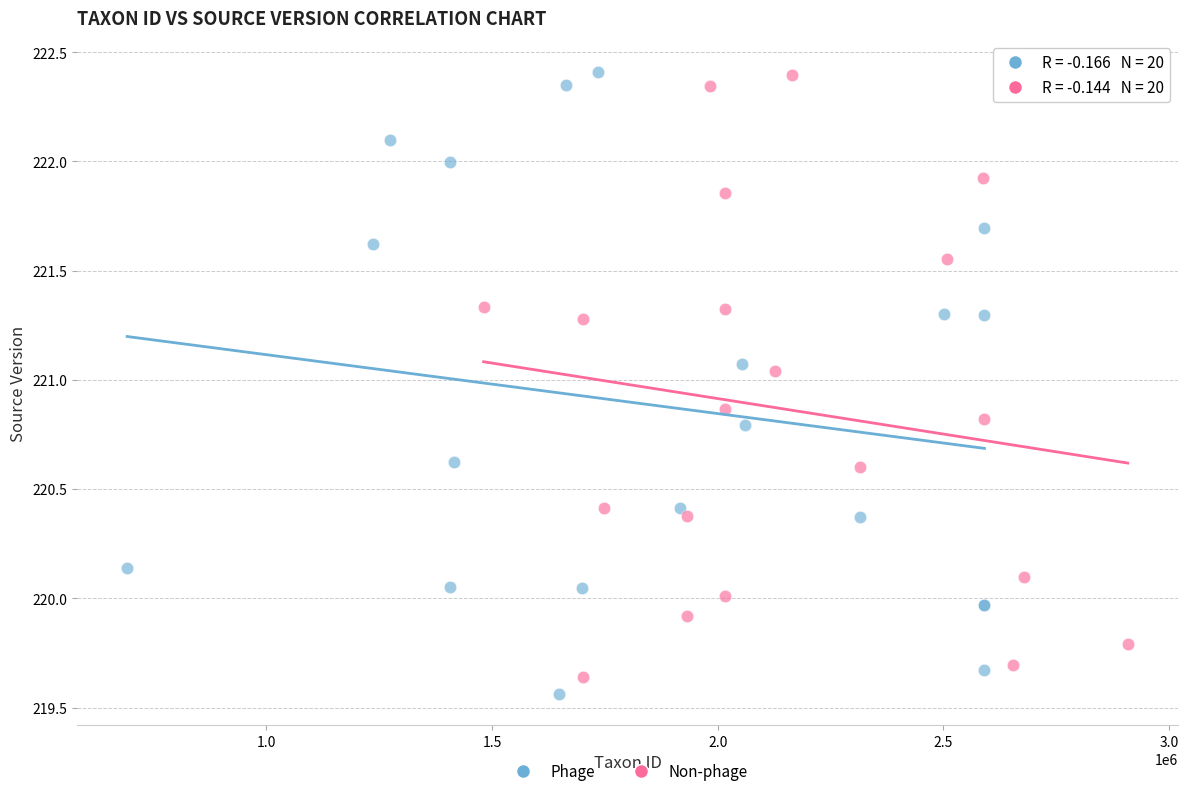

What are all the series names shown in the legend?

Phage, Non-phage